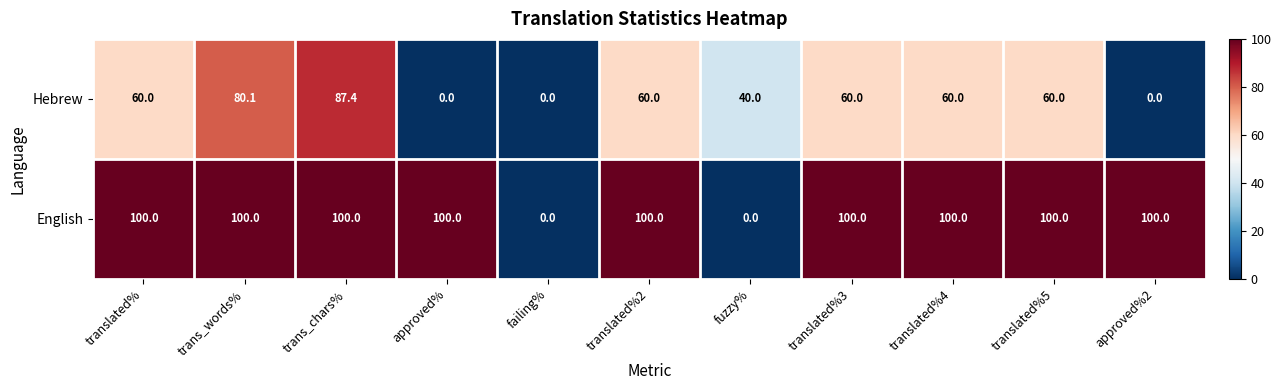

Rank the series by their average value, from lowest to highest.

Hebrew, English